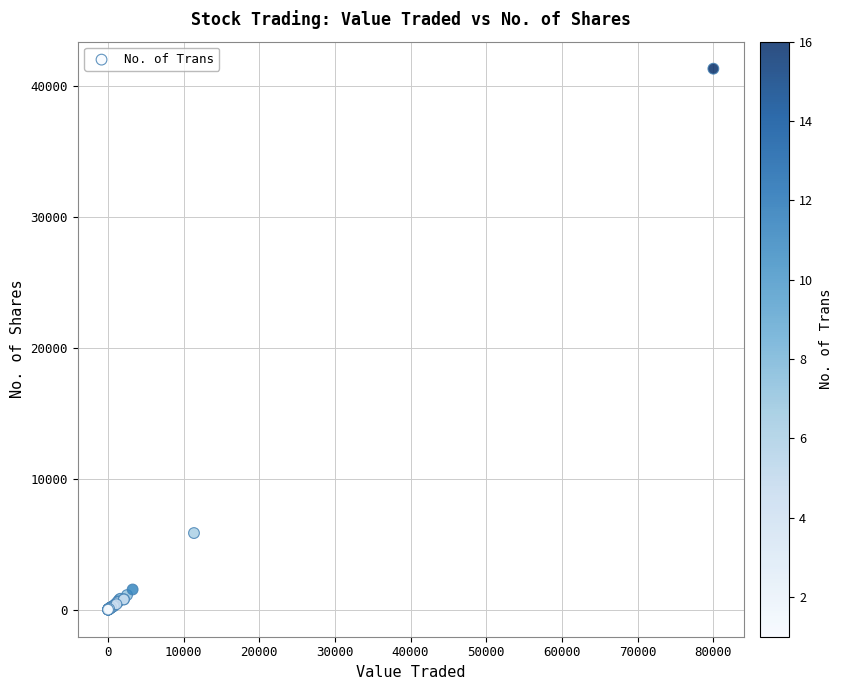

What Y value in the scatter plot is closest to 20650?

5850